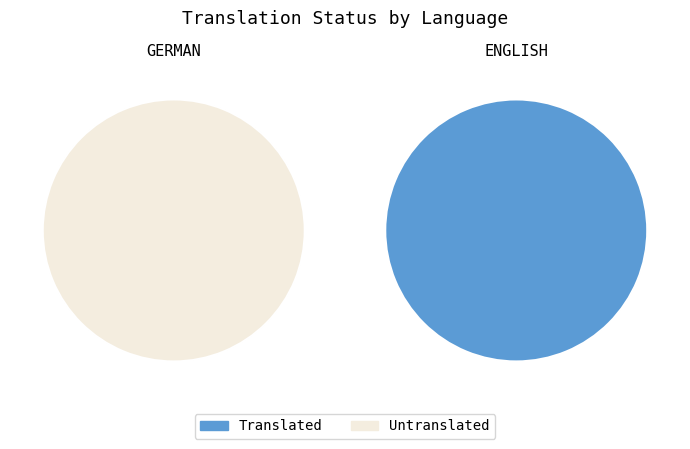

What is the total percentage of English and German?

100.0%